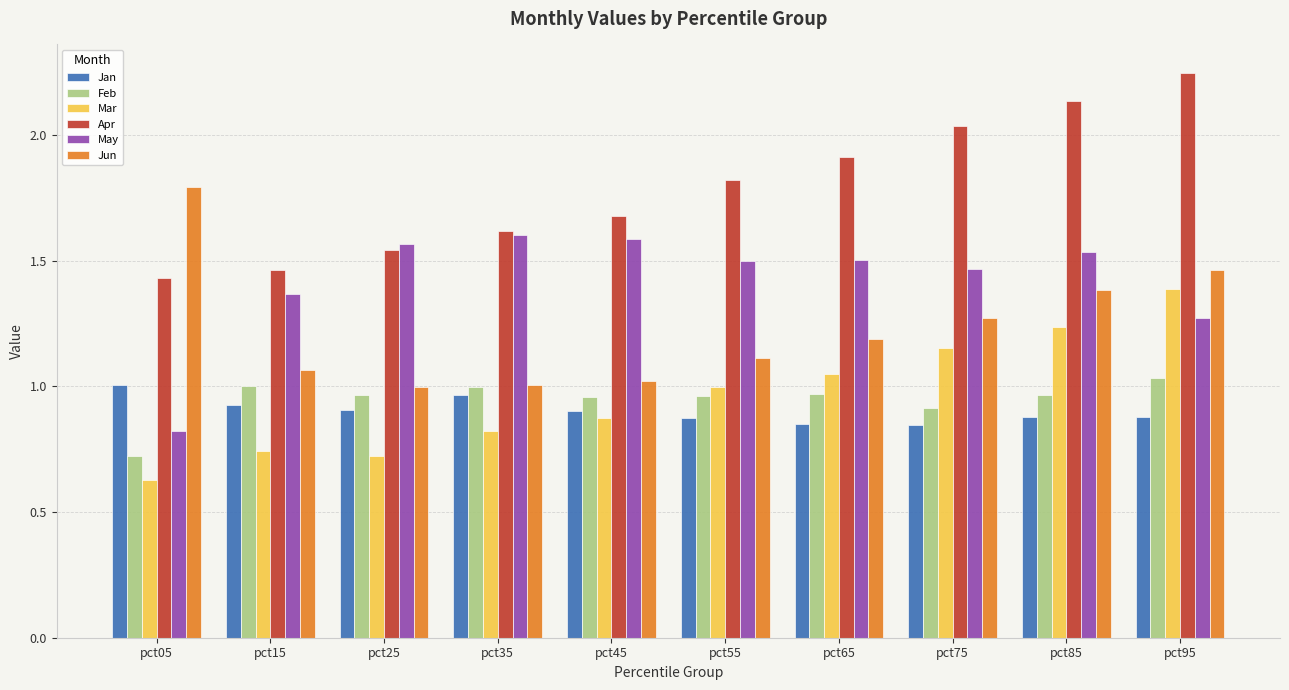

Which label corresponds to the largest value in the chart?

pct95